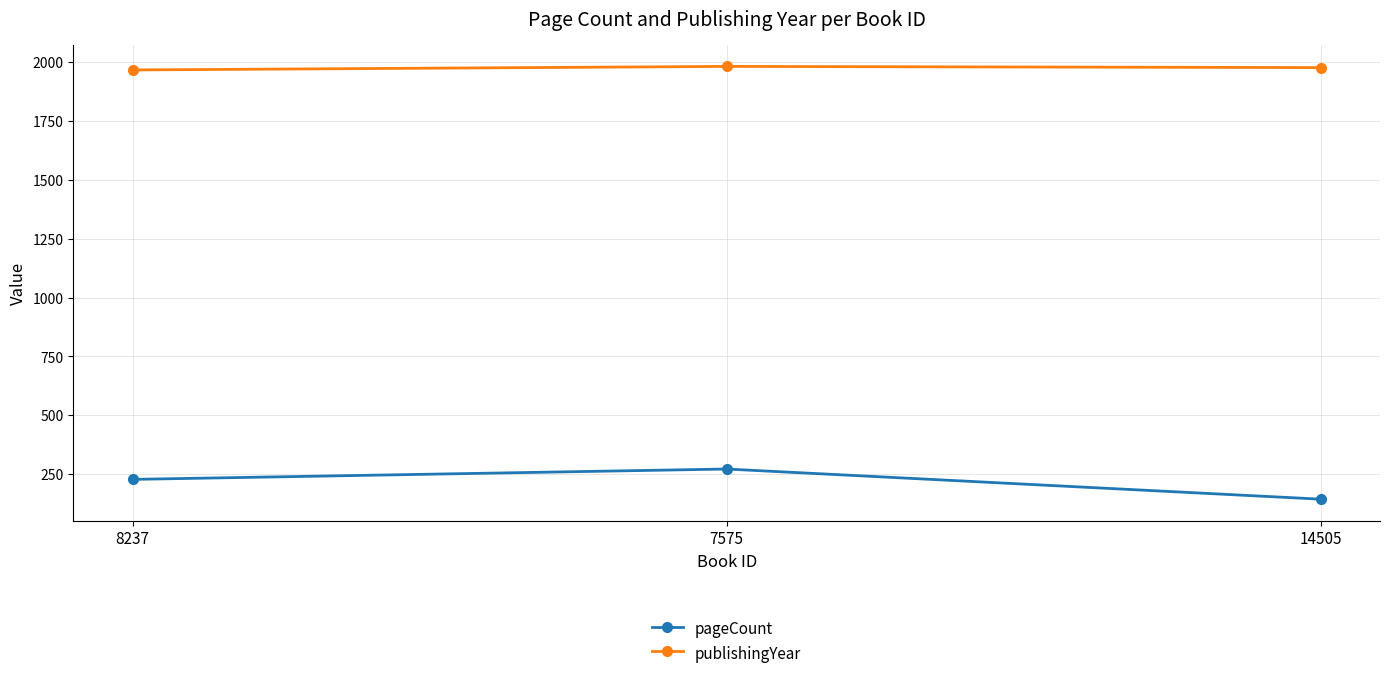

Where is publishingYear nearest to the value 1973?

14505